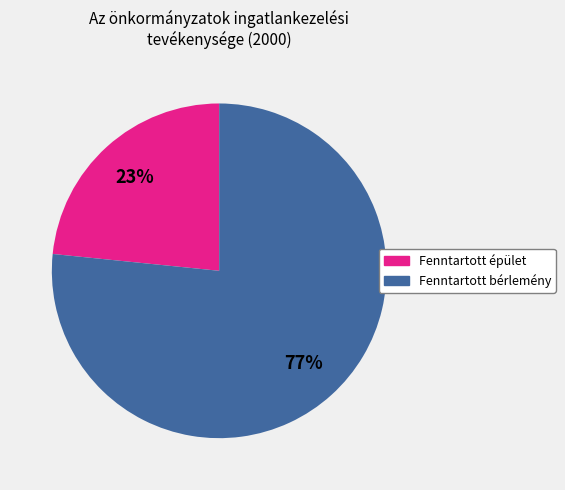

How many slices are in this pie chart?

2